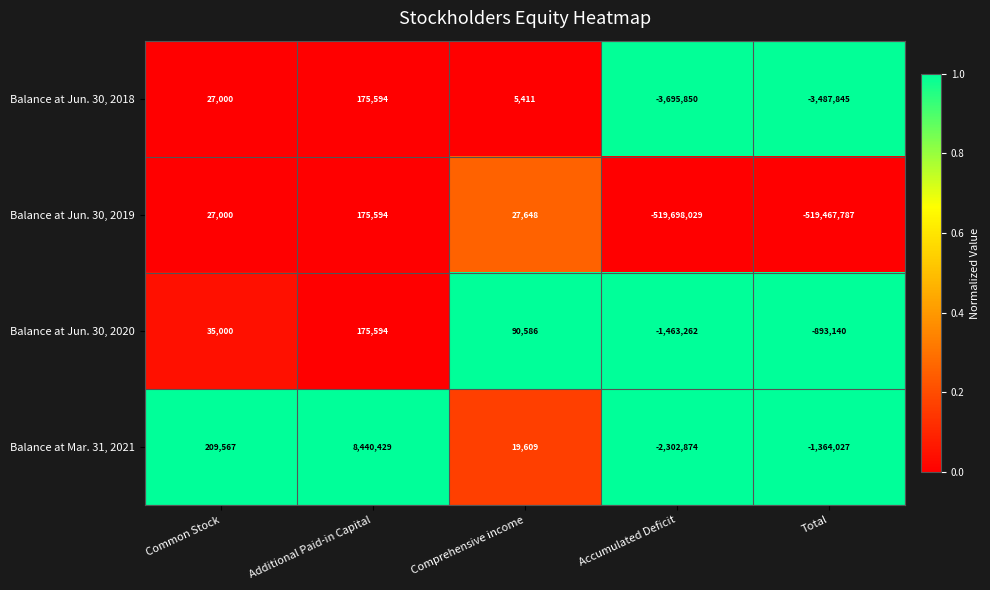

Which category has the highest value in the Balance at Jun. 30, 2020 series?

Additional Paid-in Capital